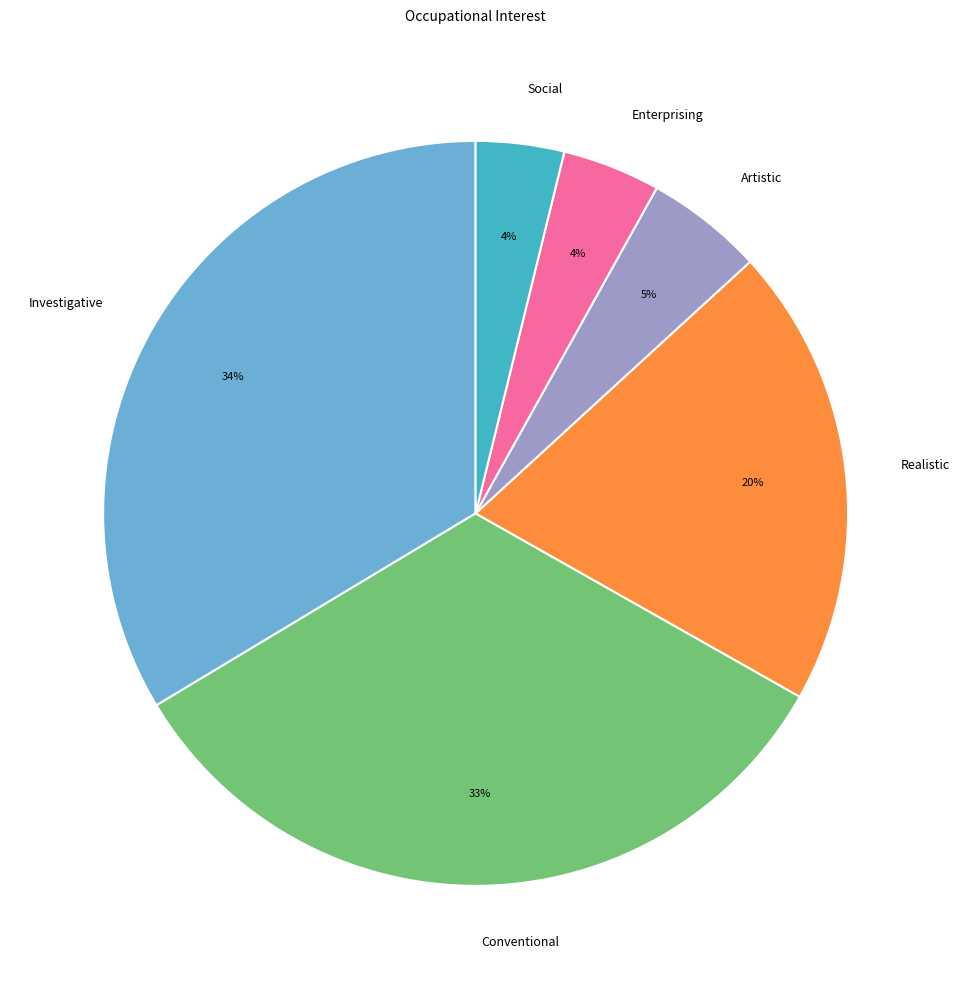

To the nearest percent, what is the difference between the Enterprising and Conventional slice percentages?

29%